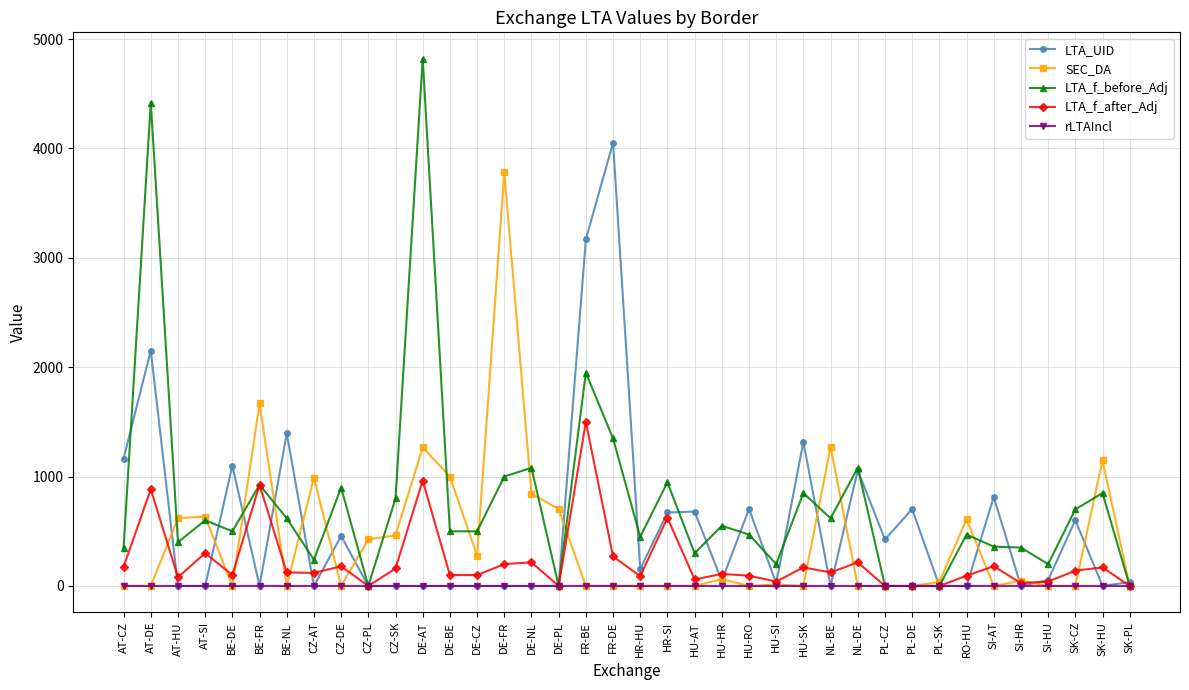

What is the difference between the maximum and second lowest values in the LTA_UID series?

4052.0